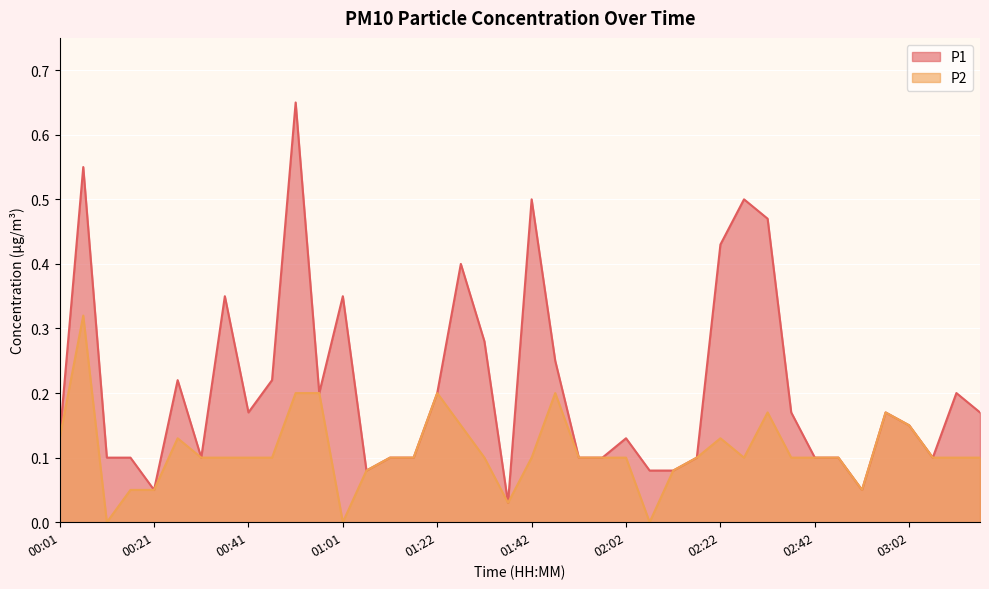

Does the chart display data point markers on the line(s)?

No